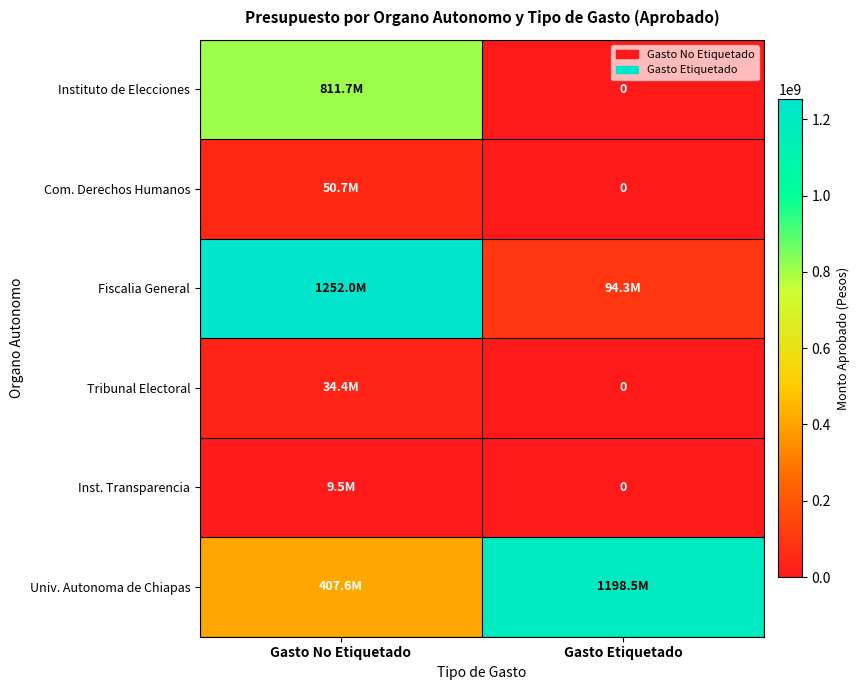

Which series has the largest total across all categories?

Univ. Autonoma de Chiapas